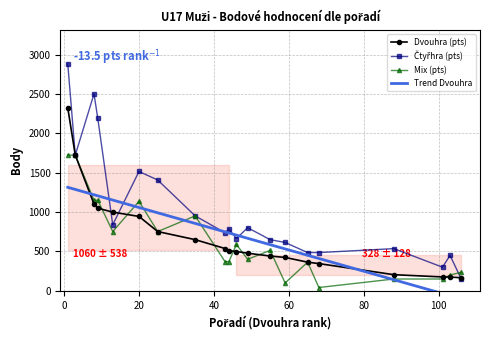

List the labels in order of Mix (pts) value, largest first.

1, 3, 8, 9, 20, 35, 13, 25, 46, 55, 49, 44, 43, 65, 106, 103, 88, 101, 59, 68